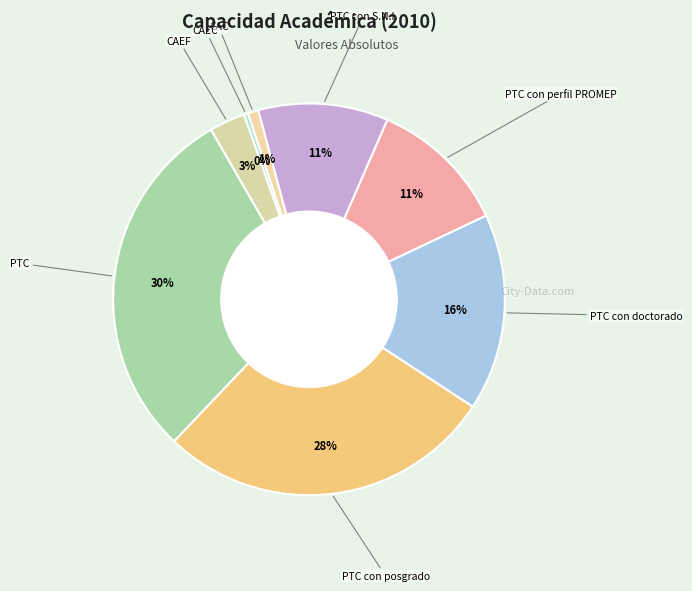

How many slices are in this pie chart?

8